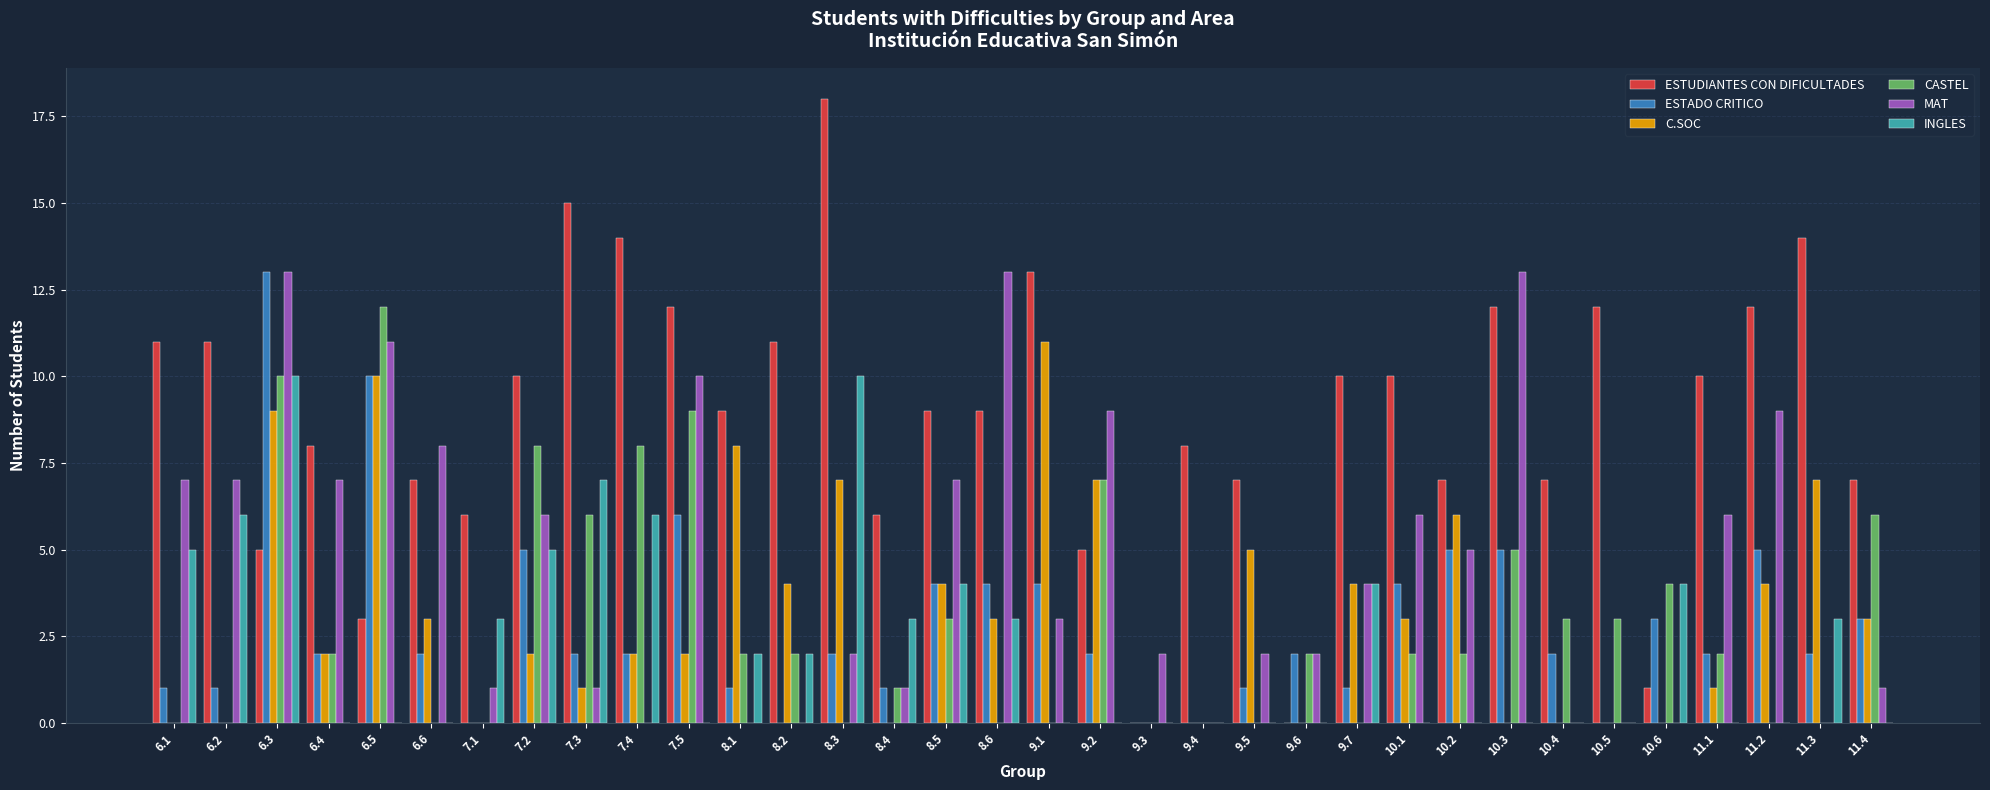

How many groups of bars are there?

34